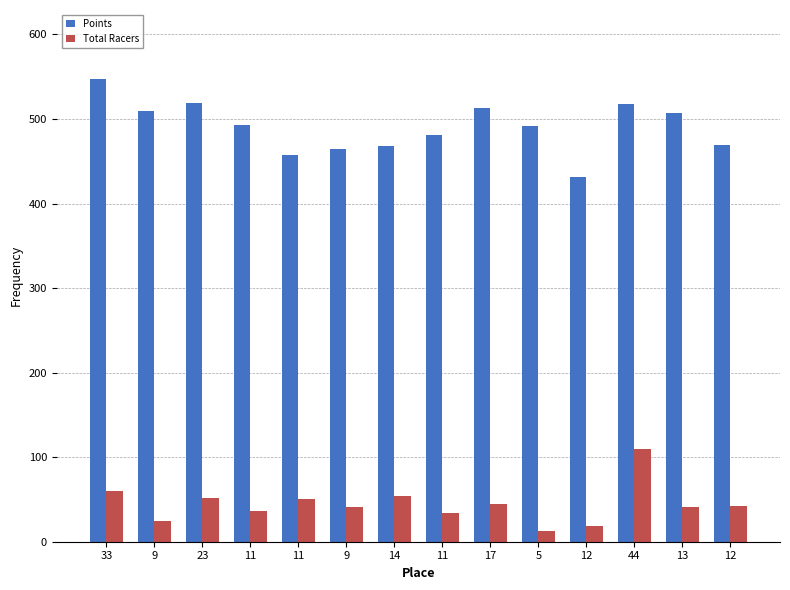

How many values in the Points series exceed 493?

7